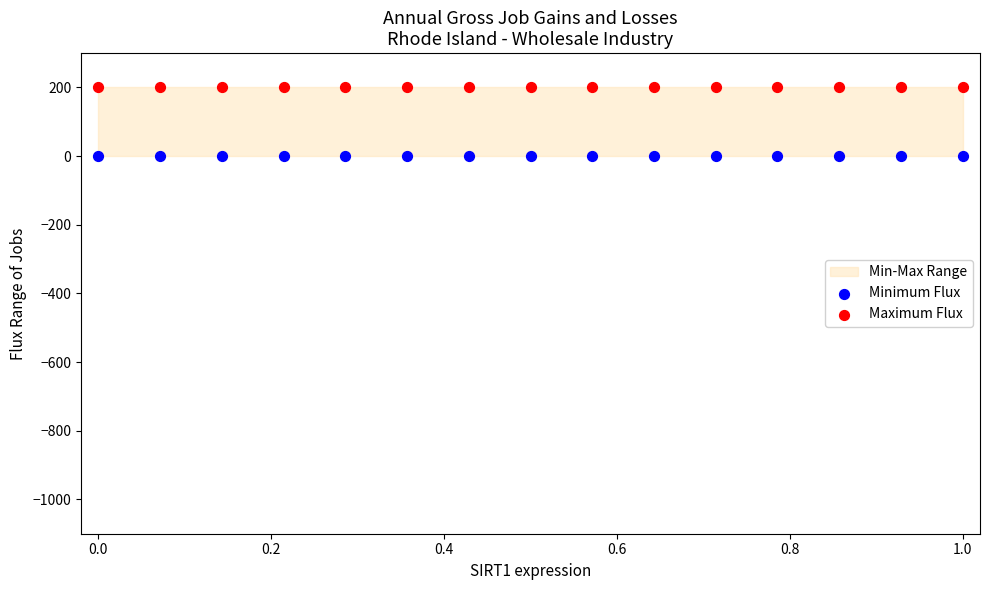

Which series contains the lowest Y value?

Minimum Flux